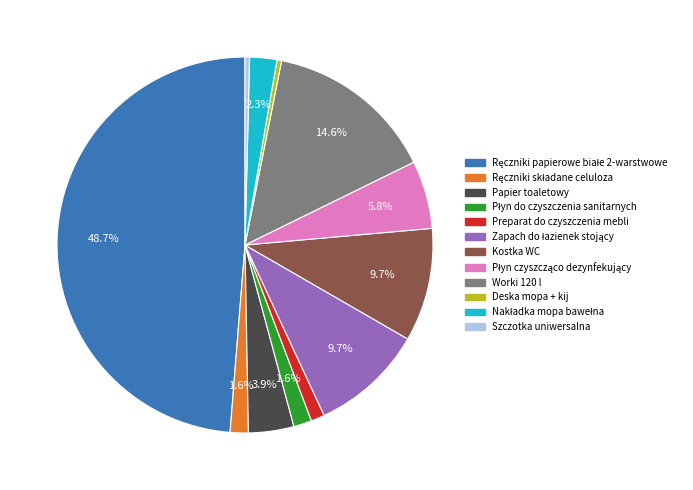

How much of the chart is everything except Papier toaletowy?

96.1%